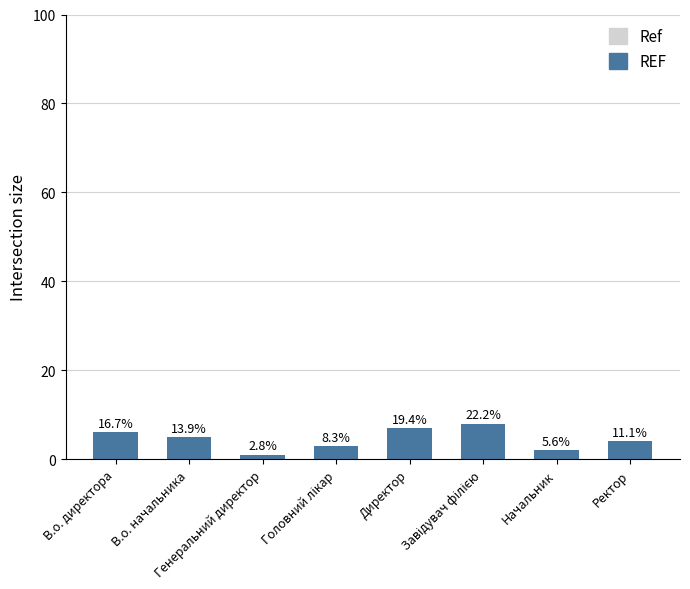

Between Ректор and Головний лікар, which is larger?

Ректор